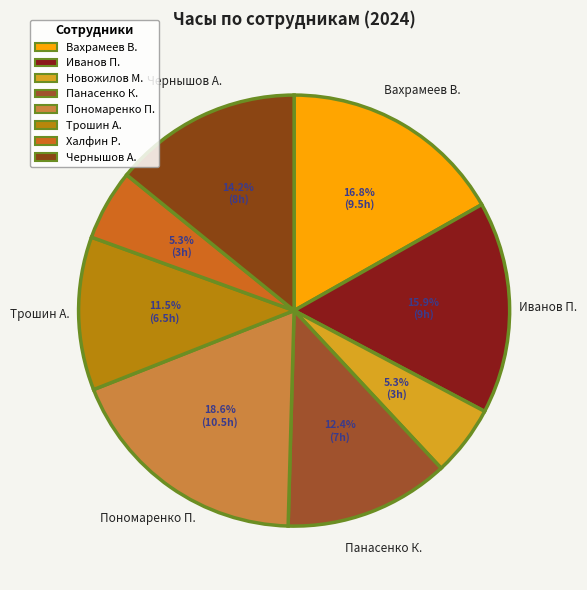

How many slices are in this pie chart?

8